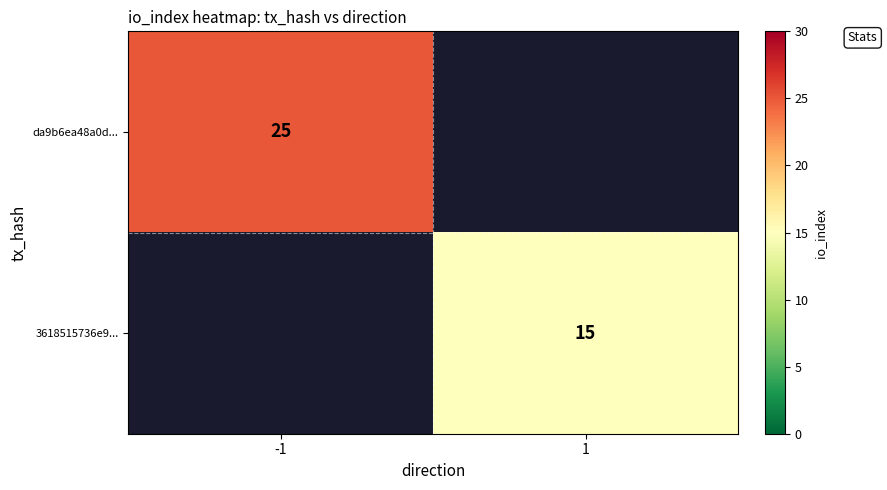

The 3618515736e9... series shows 5 at 1. True or false?

False